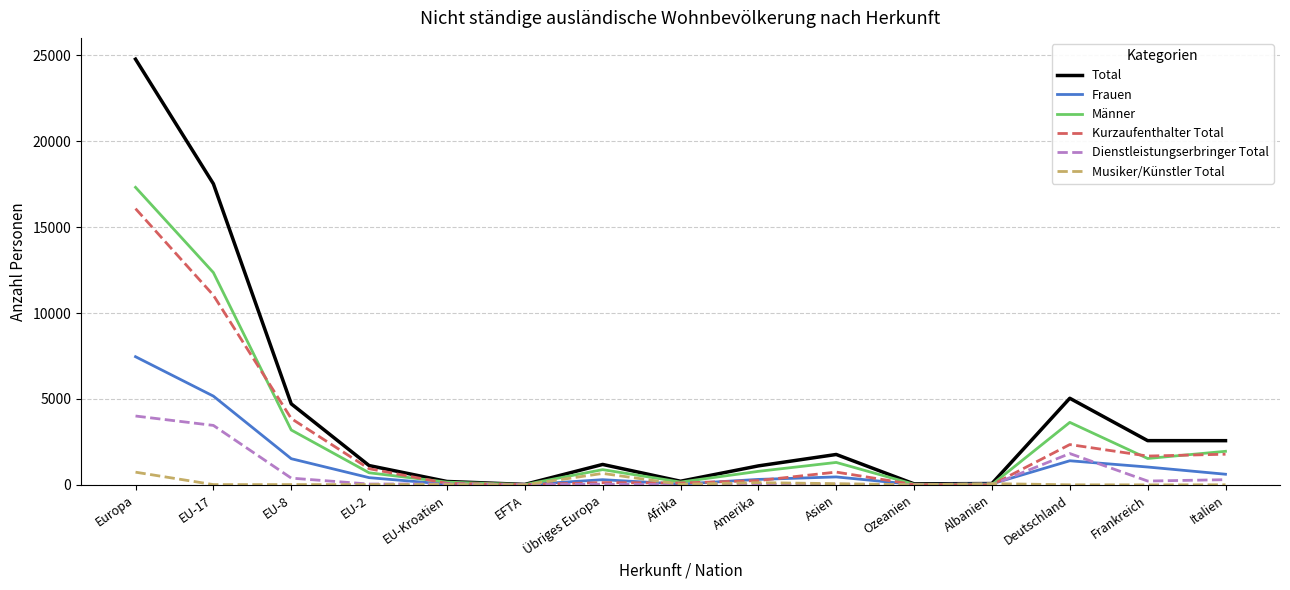

What is the highest value of the Männer series?

17314